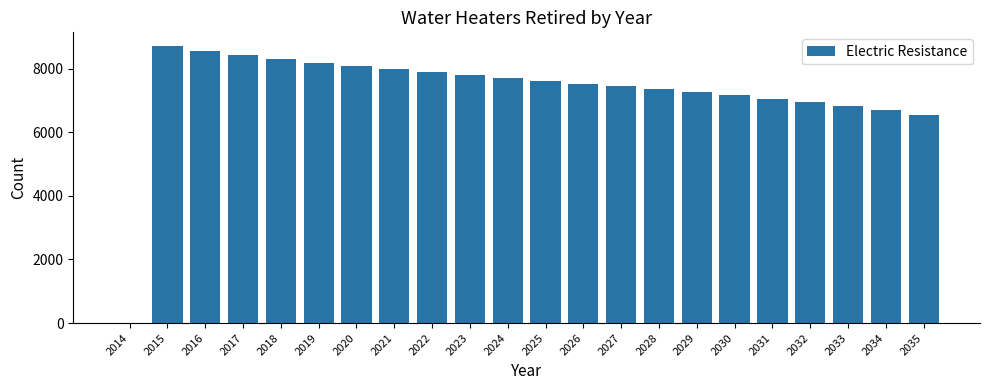

Reading left to right, extract all data points from this chart.

0.0	8708.7	8565.4	8432.0	8307.9	8192.0	8083.7	7981.9	7885.8	7794.2	7705.9	7619.4	7533.5	7446.4	7356.7	7262.8	7163.3	7057.1	6943.5	6821.7	6691.8	6554.0